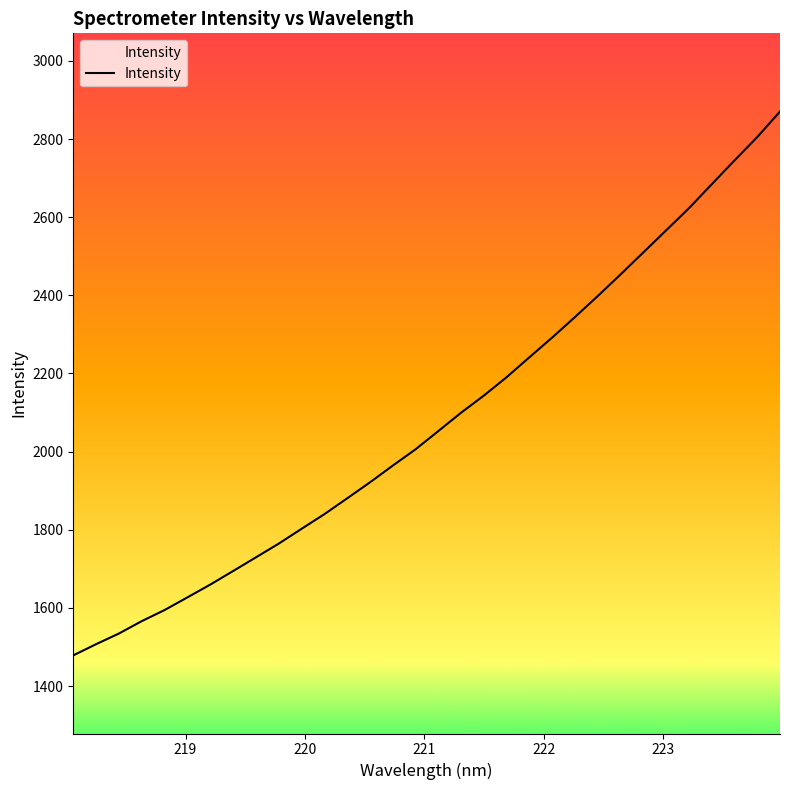

Does the chart display data point markers on the line(s)?

No